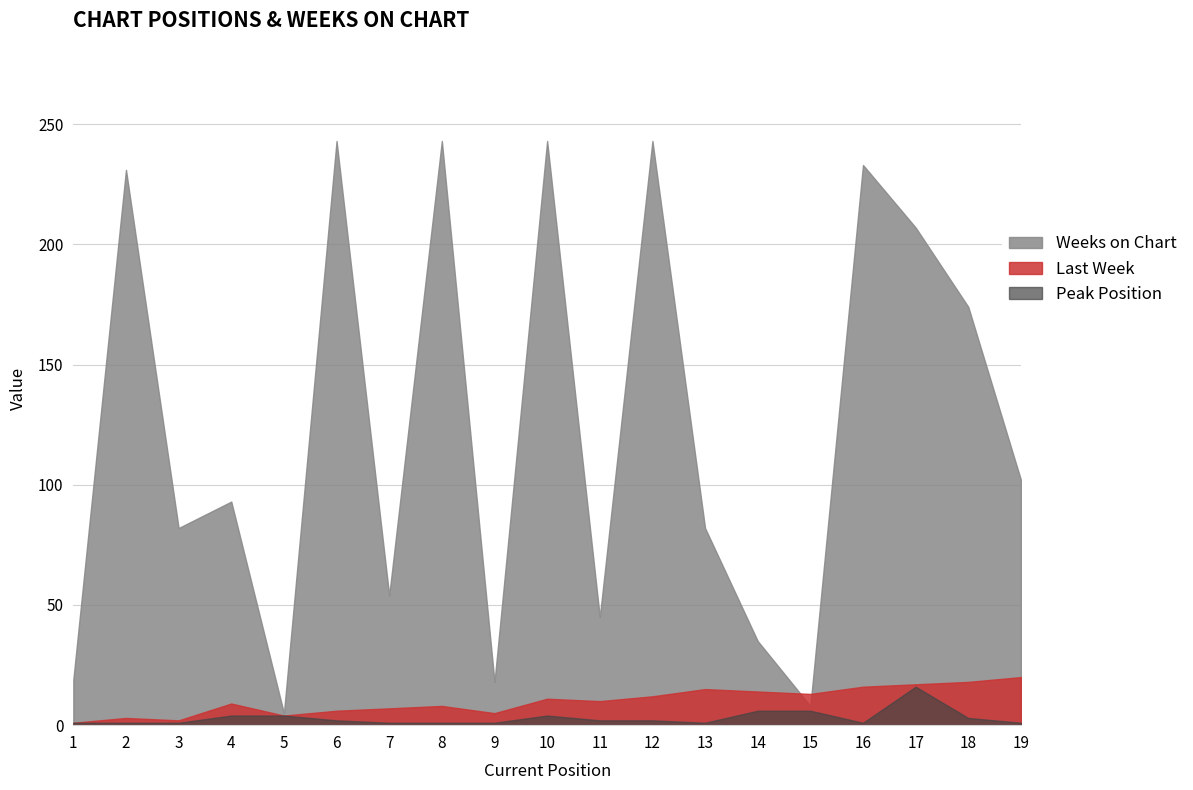

Reading left to right, extract all data points from this chart.

Last Week: 1=1	2=3	3=2	4=9	5=4	6=6	7=7	8=8	9=5	10=11	11=10	12=12	13=15	14=14	15=13	16=16	17=17	18=18	19=20
Peak Position: 1=1	2=1	3=1	4=4	5=4	6=2	7=1	8=1	9=1	10=4	11=2	12=2	13=1	14=6	15=6	16=1	17=16	18=3	19=1
Weeks on Chart: 1=19	2=231	3=82	4=93	5=5	6=243	7=54	8=243	9=18	10=243	11=45	12=243	13=82	14=35	15=8	16=233	17=207	18=174	19=102